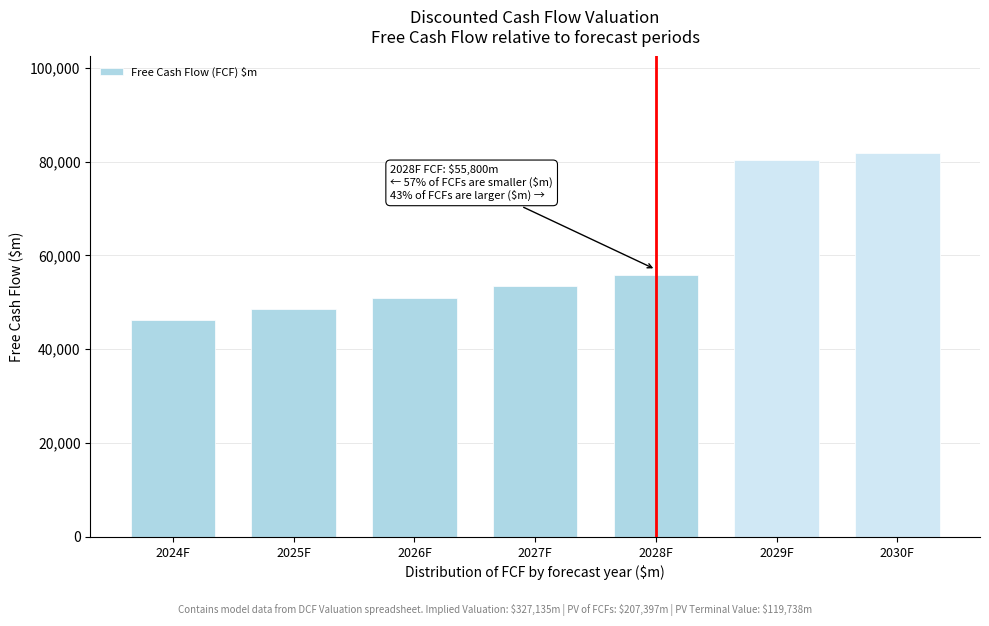

Reading right to left, extract all data points from this chart.

81931.5	80325.0	55800.0	53400.0	51000.0	48600.0	46200.0